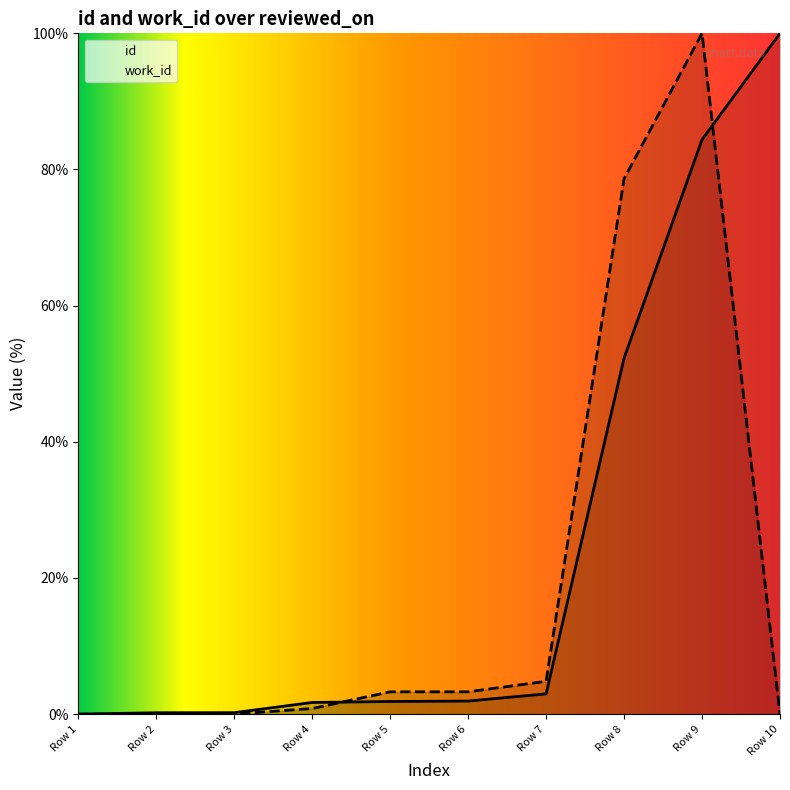

What is the difference between the maximum and minimum values in the work_id series?

100.0